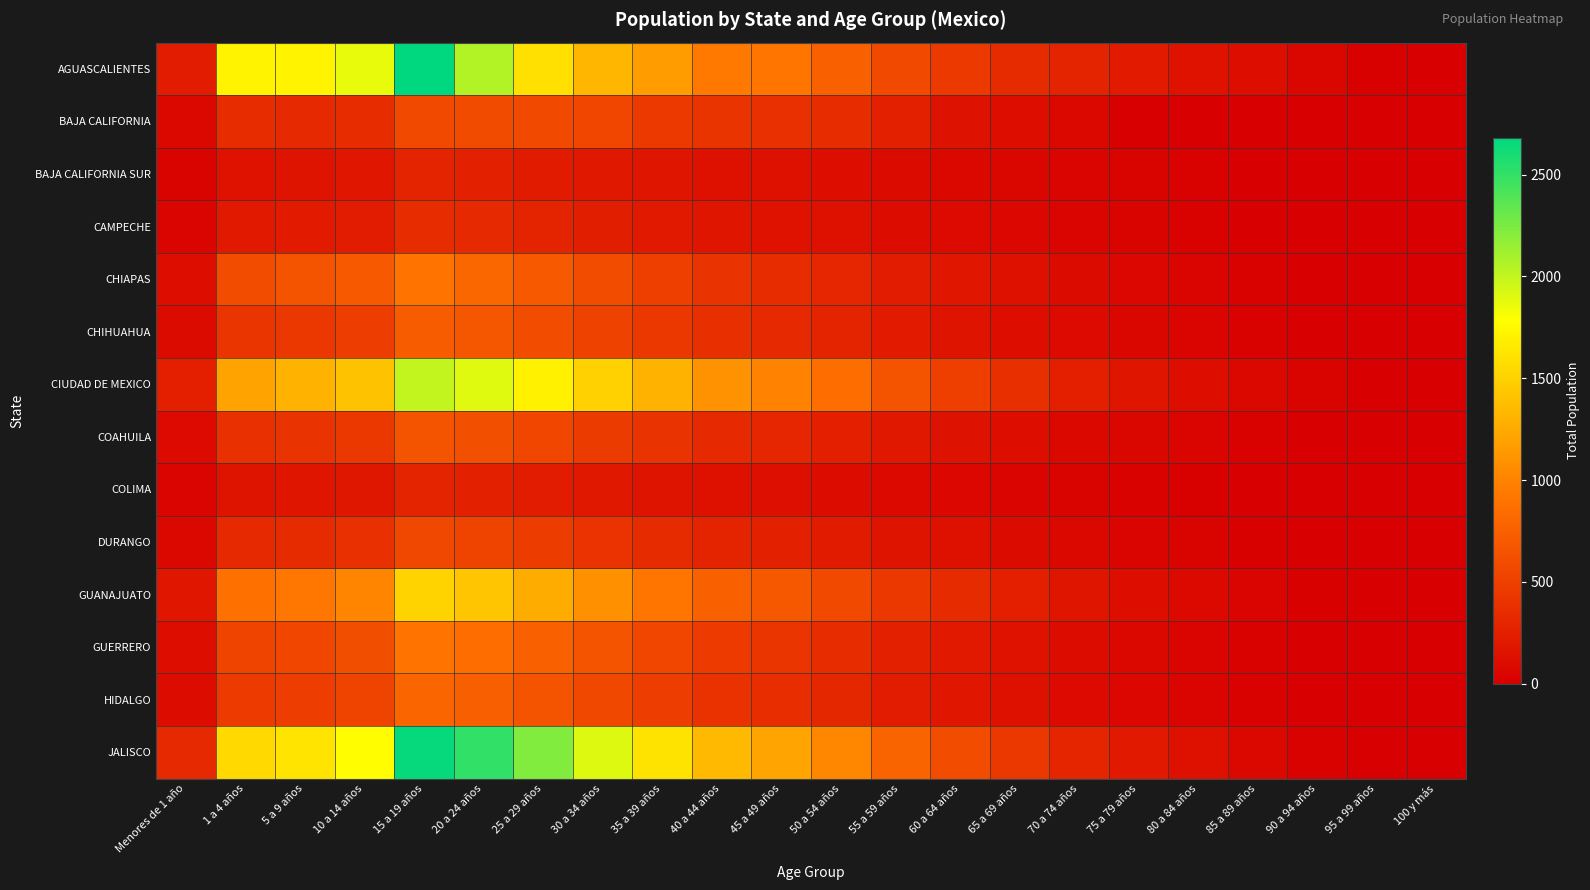

What is the maximum value shown in the chart?

2682